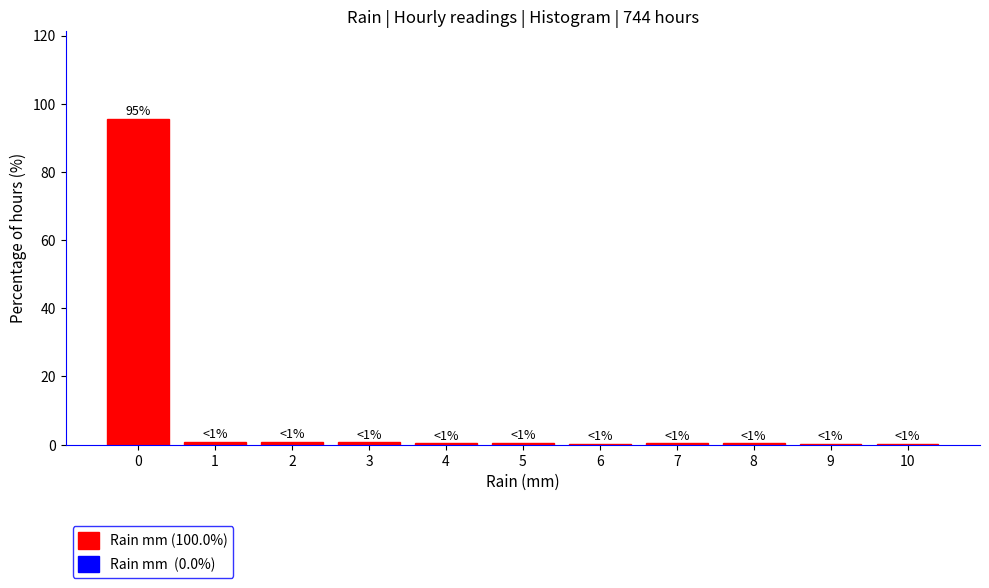

Over which range of the x-axis is the bar tallest?

-0.5 to 0.5